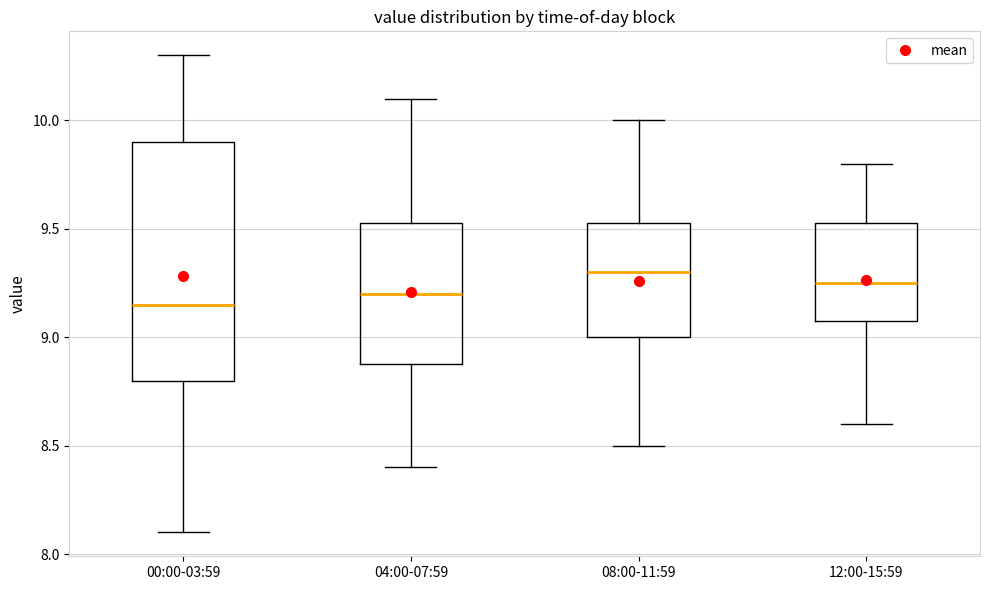

Reading left to right, read every box against the y-axis: the position of its median line, the range the box covers, and the ends of its whiskers. The values are not printed on the chart, so give them approximately, as read against the axis.

00:00-03:59: median 9.15, box 8.80 to 9.90, whiskers 8.10 to 10.30
04:00-07:59: median 9.20, box 8.90 to 9.55, whiskers 8.40 to 10.10
08:00-11:59: median 9.30, box 9.00 to 9.55, whiskers 8.50 to 10.00
12:00-15:59: median 9.25, box 9.10 to 9.55, whiskers 8.60 to 9.80